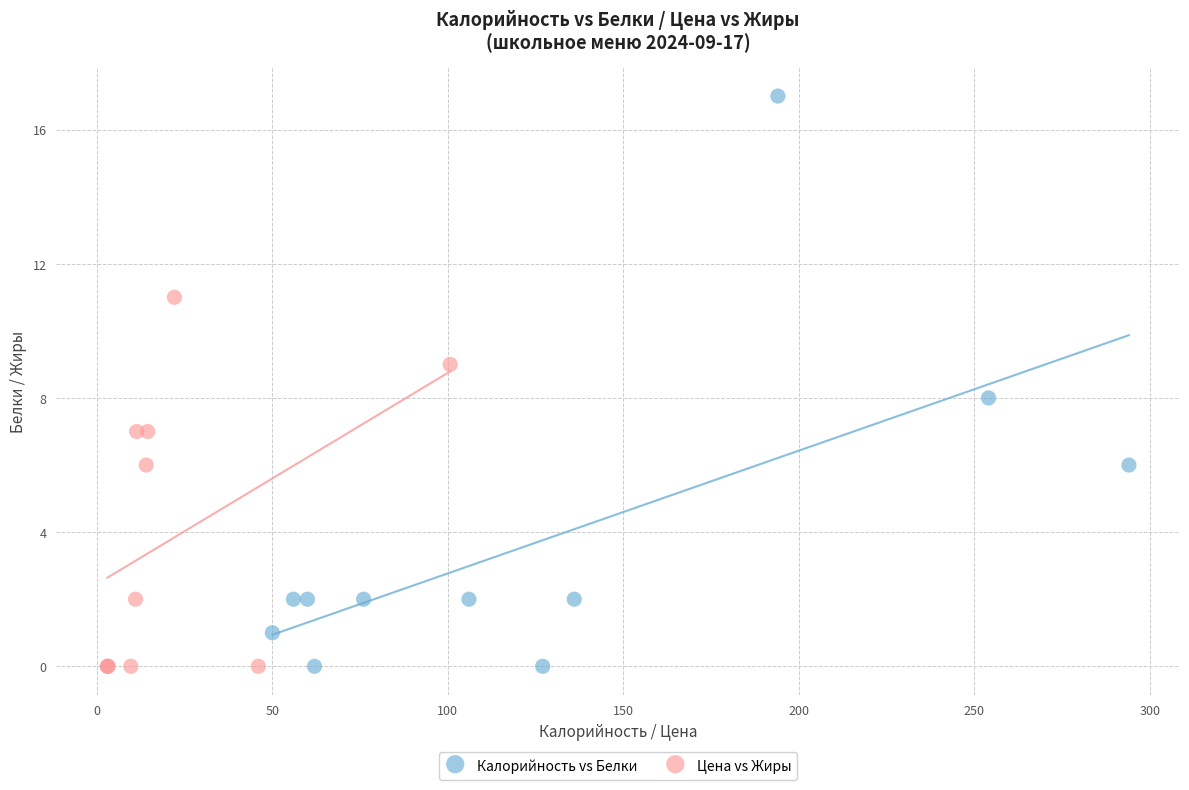

What are all the series names shown in the legend?

Калорийность vs Белки, Цена vs Жиры